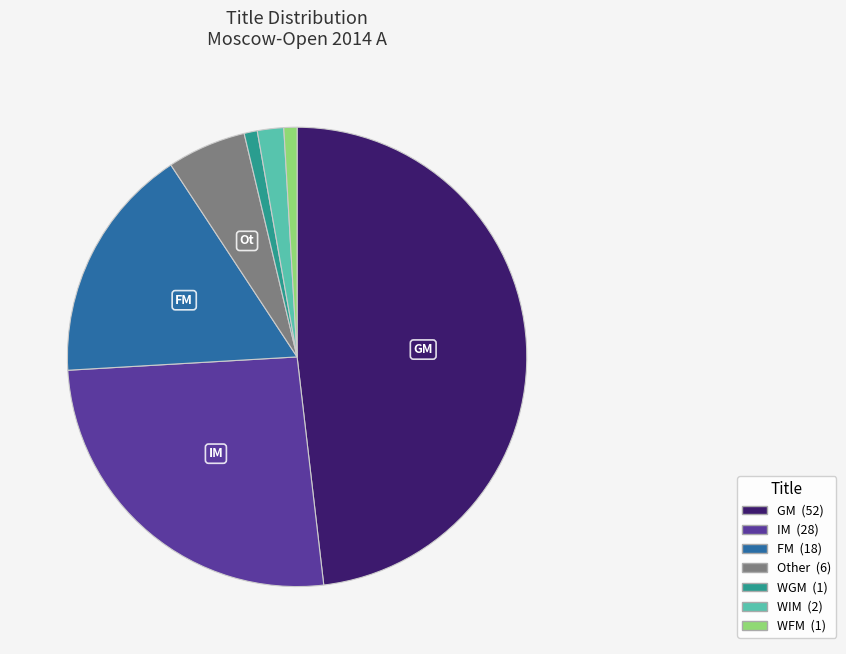

Count the number of slices in the pie.

7